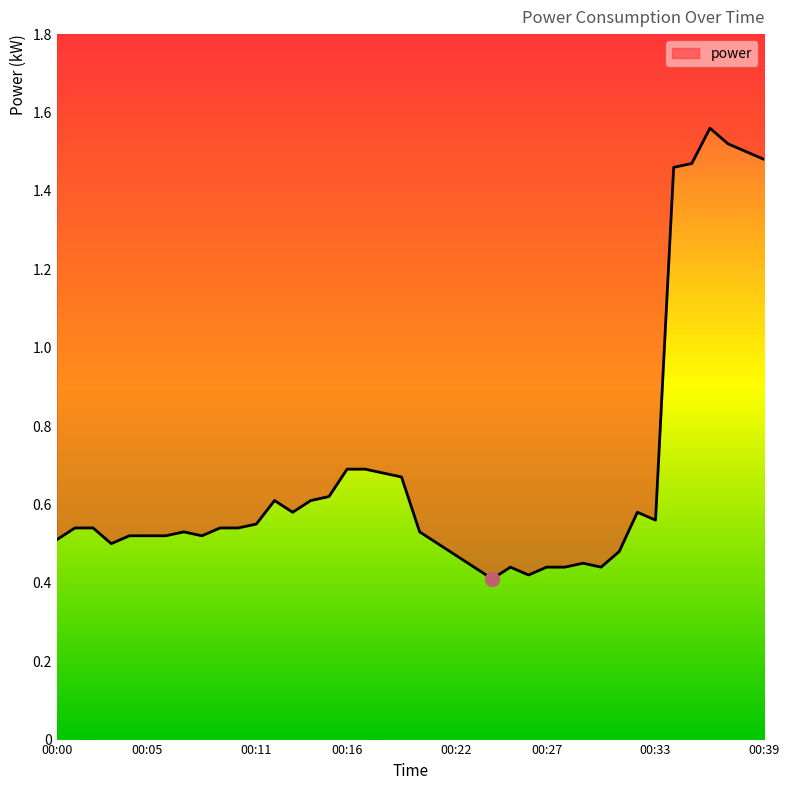

Count the values in the range 0 to 1.

34